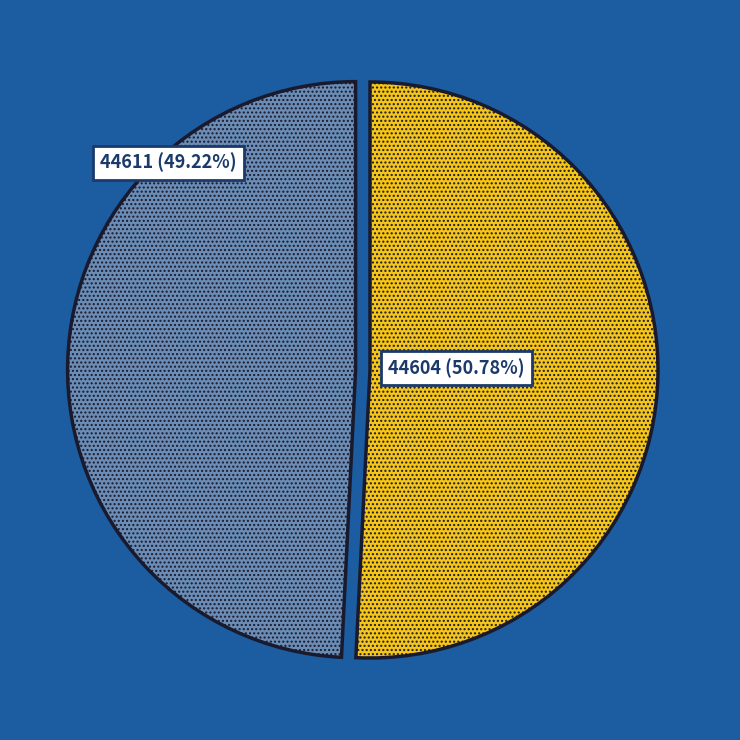

Is there a majority slice in this chart?

Yes